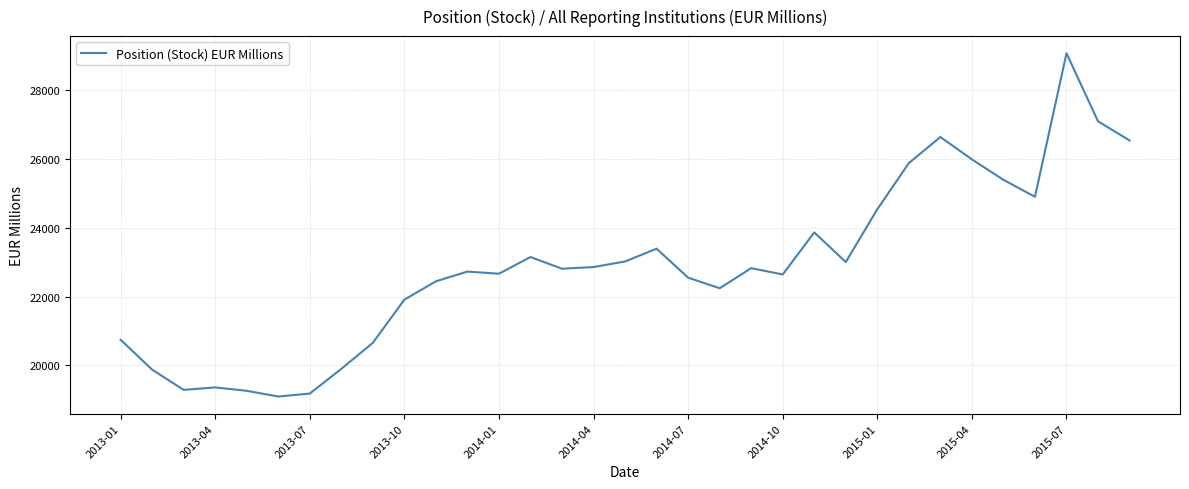

What is the maximum value shown in the chart?

29077